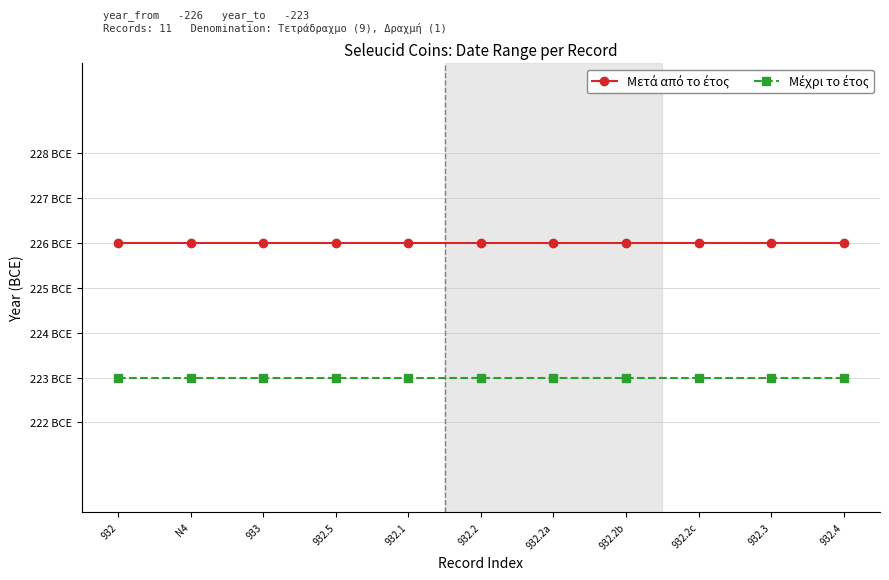

Is this an area chart (filled region under the line)?

No